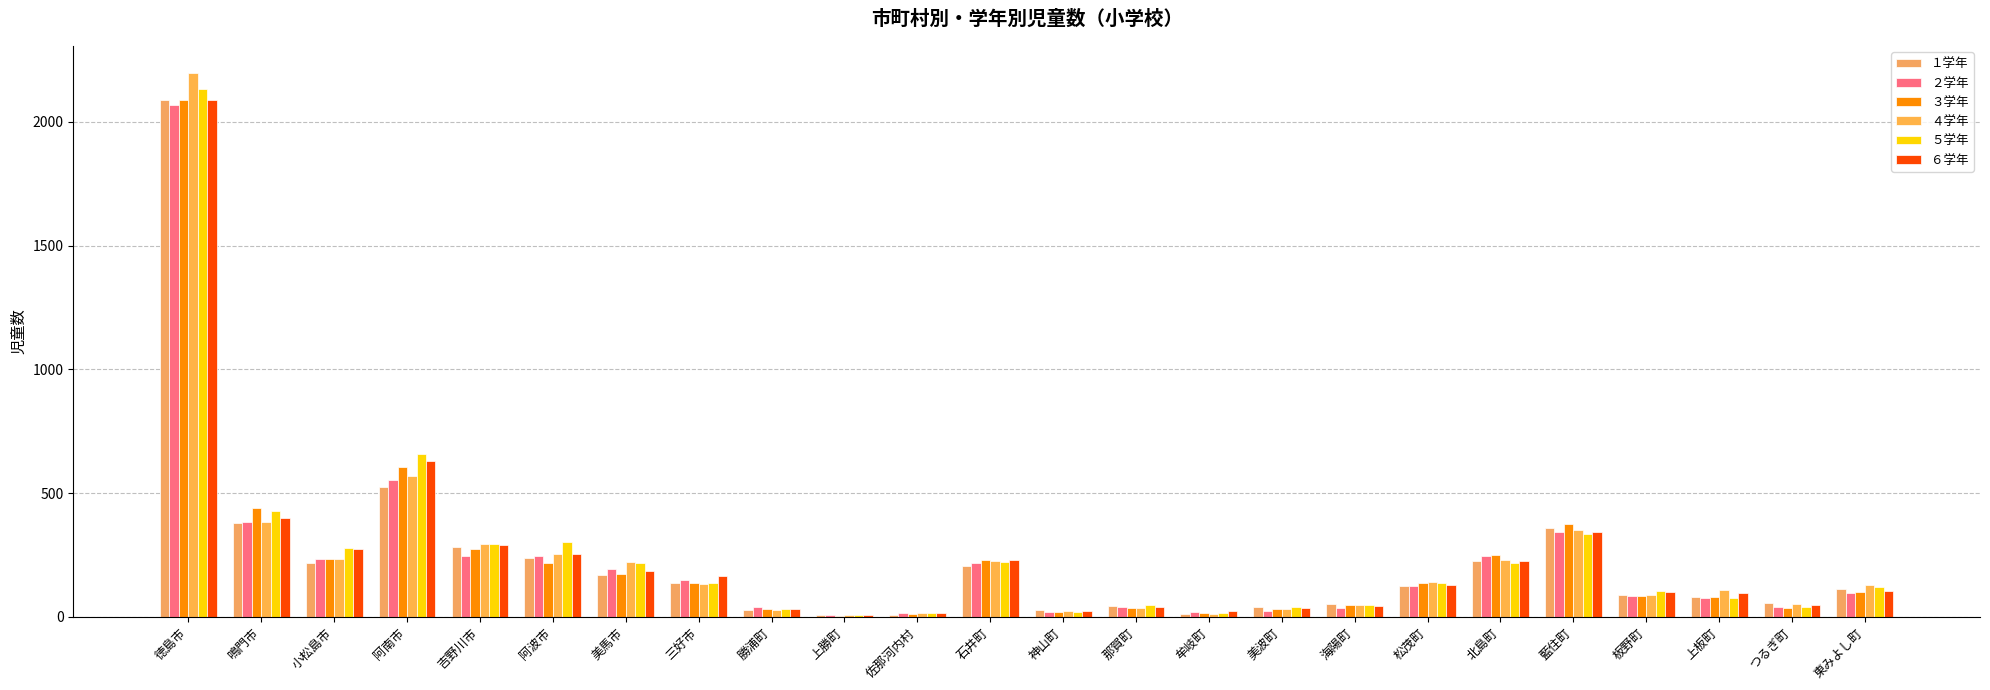

What is the sum of the ４学年 values at 上板町 and 阿南市?

678